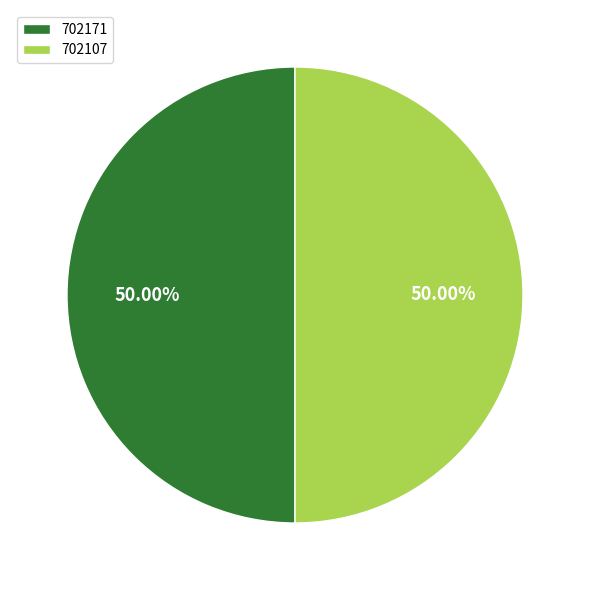

Approximately how many times larger is the value at 702107 compared to 702171?

1.0